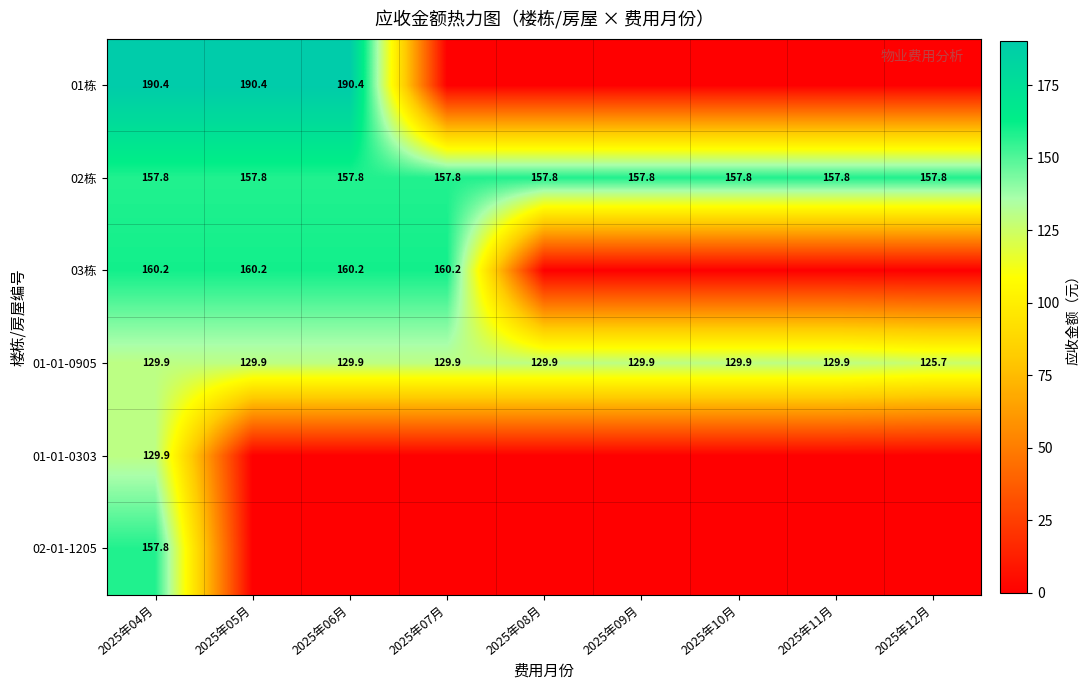

How many series are shown in this chart?

6